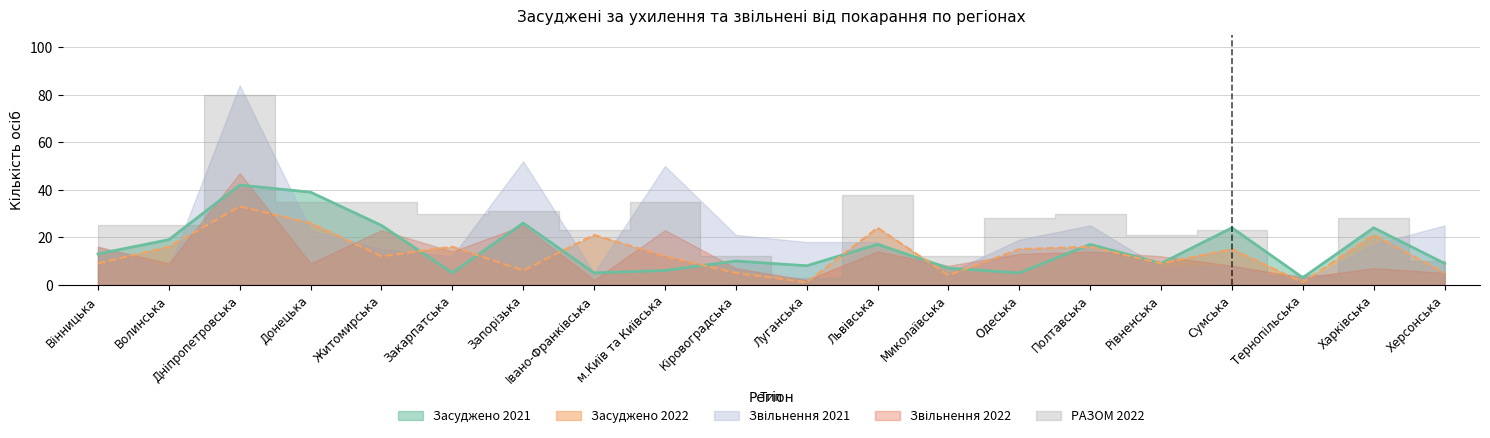

Rank the series at Закарпатська from highest to lowest value.

РАЗОМ 2022, Засуджено 2022, Звільнення 2022, Звільнення 2021, Засуджено 2021